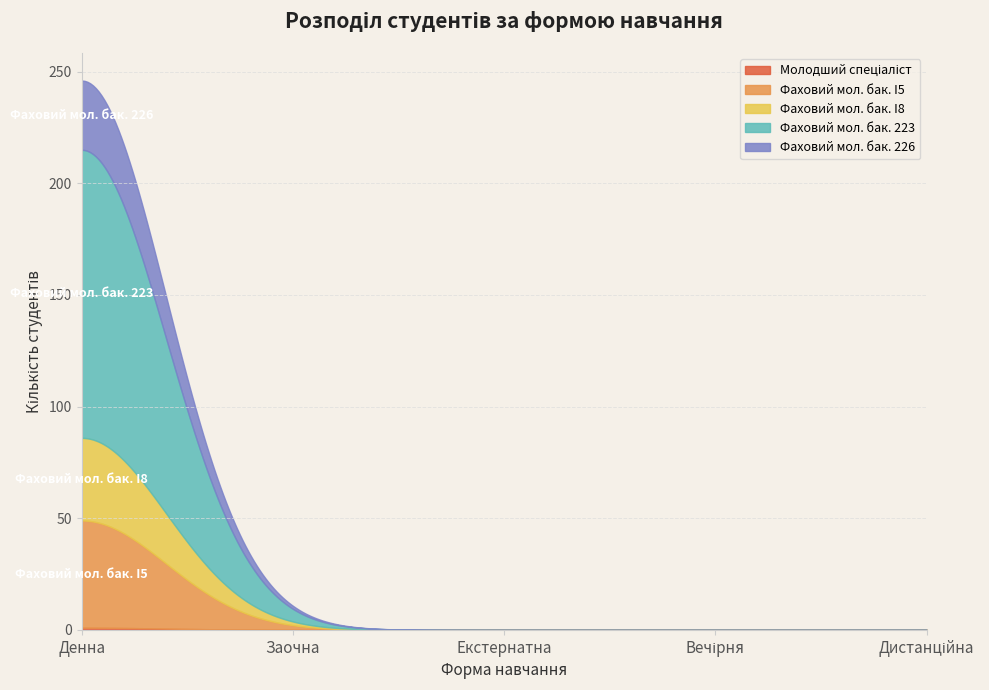

What position from the left is Заочна?

2